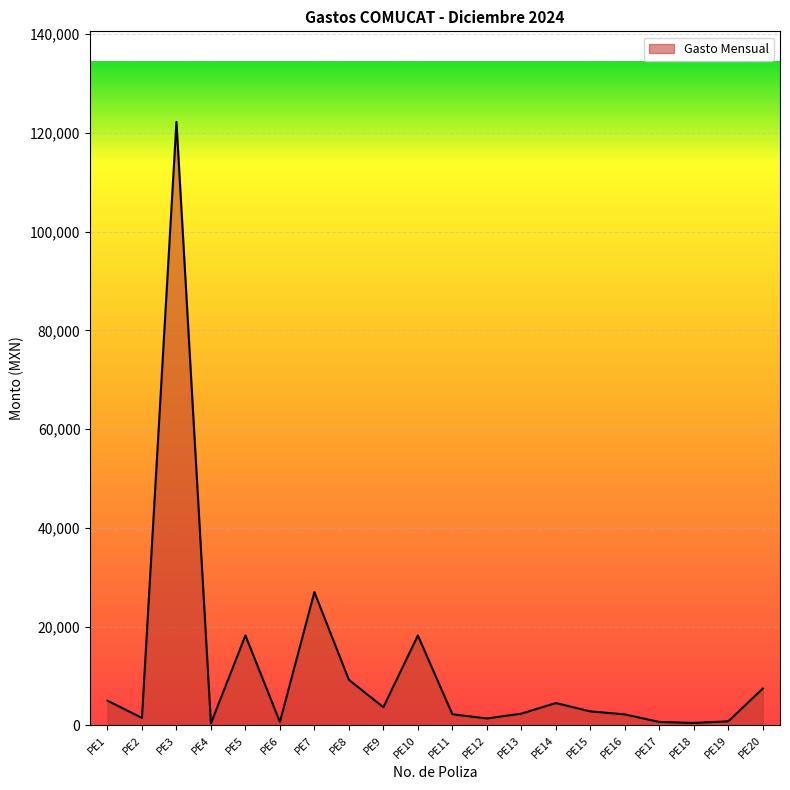

Which has a higher value, PE1 or PE8?

PE8